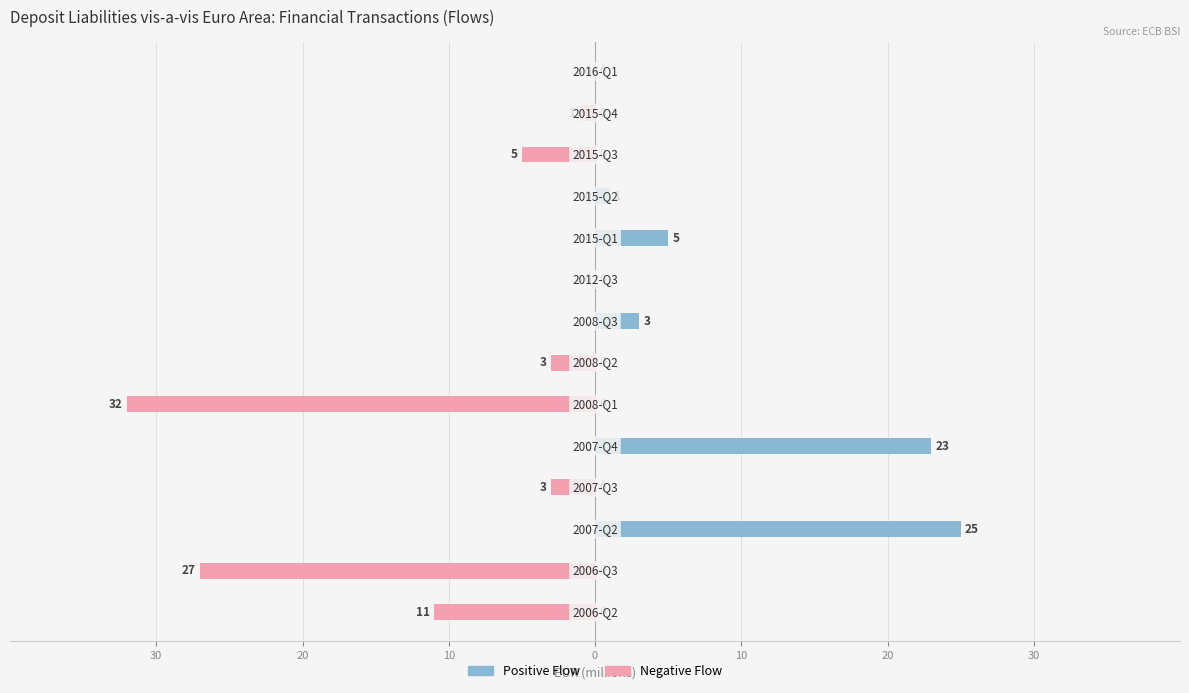

Which series has the widest spread of values?

Negative Flow